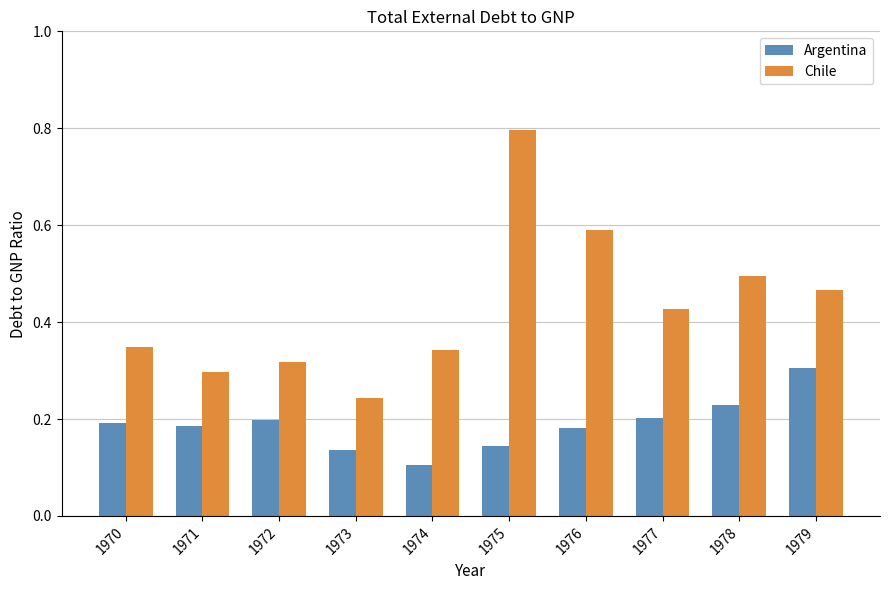

What is the sum of all Argentina values?

1.9